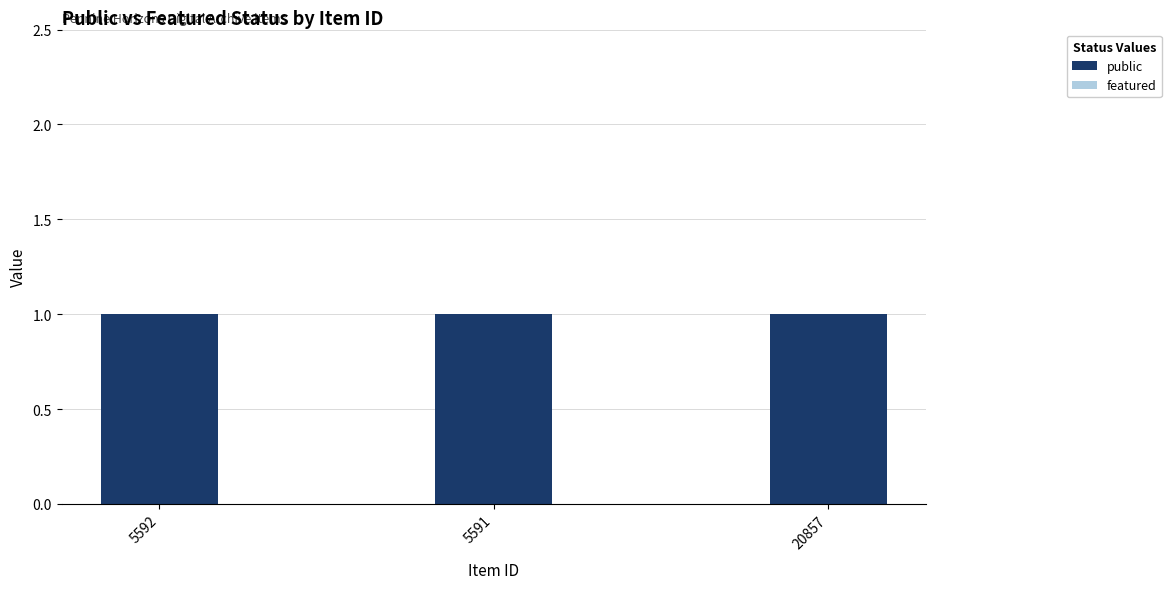

How many groups of bars are there?

3